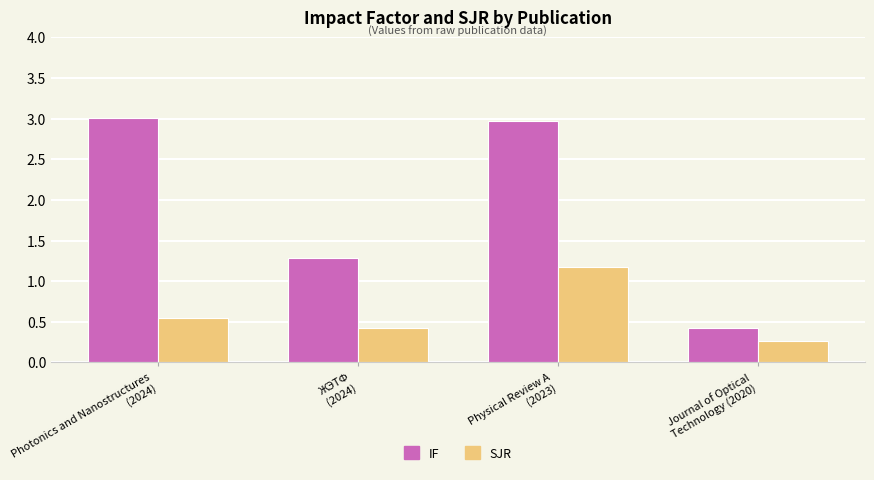

What position from the left is Journal of Optical
Technology (2020)?

4